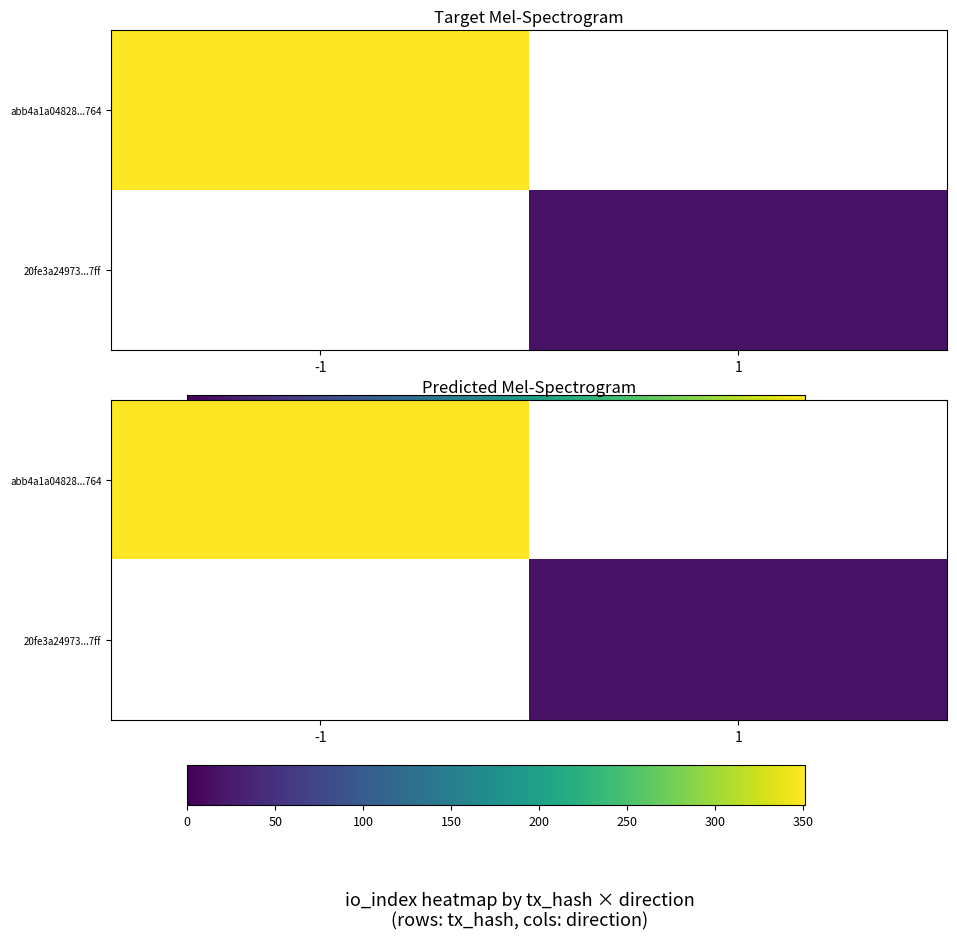

How many positive values does the 20fe3a24973...7ff series have?

1